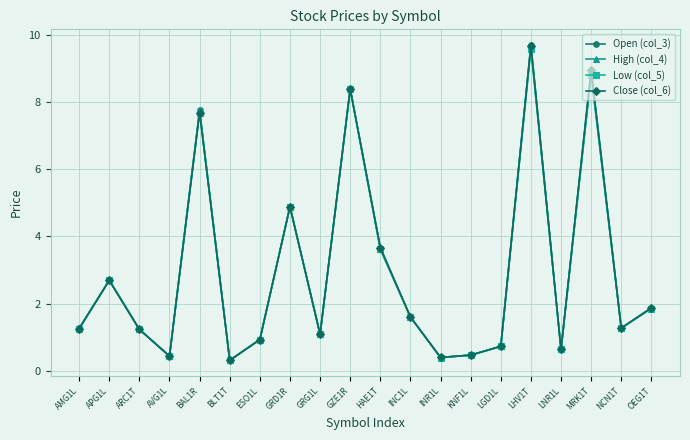

The value of Low (col_5) at NCN1T is 1.3. True or false?

True